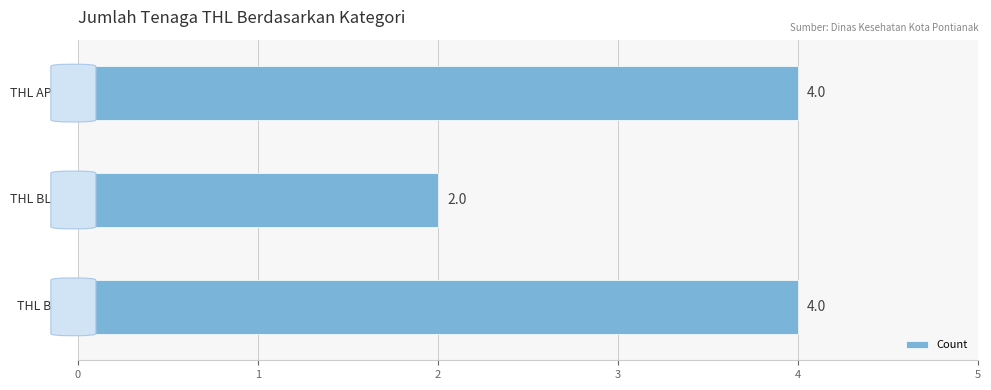

Reading bottom to top, list all the values displayed in this chart.

4	2	4